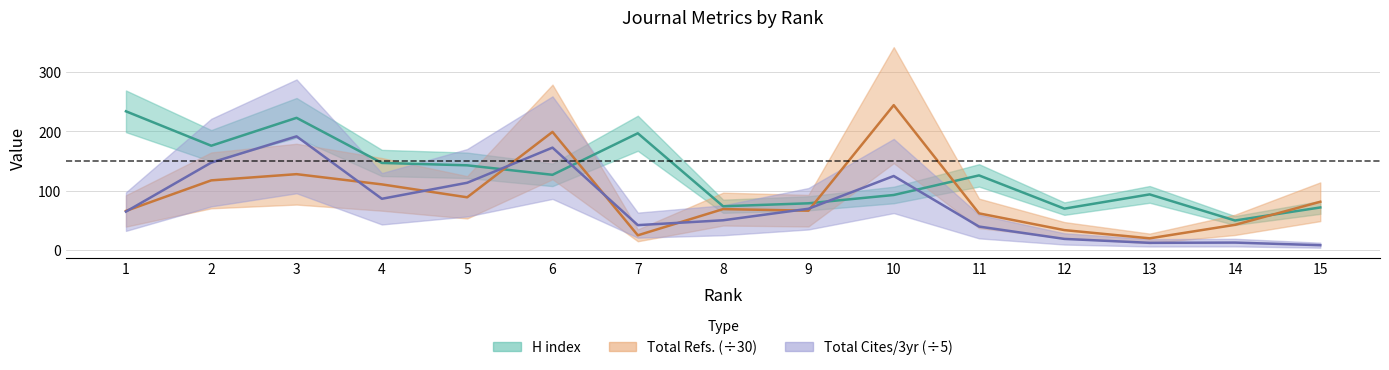

Which series changed the most between 3 and 8?

H index